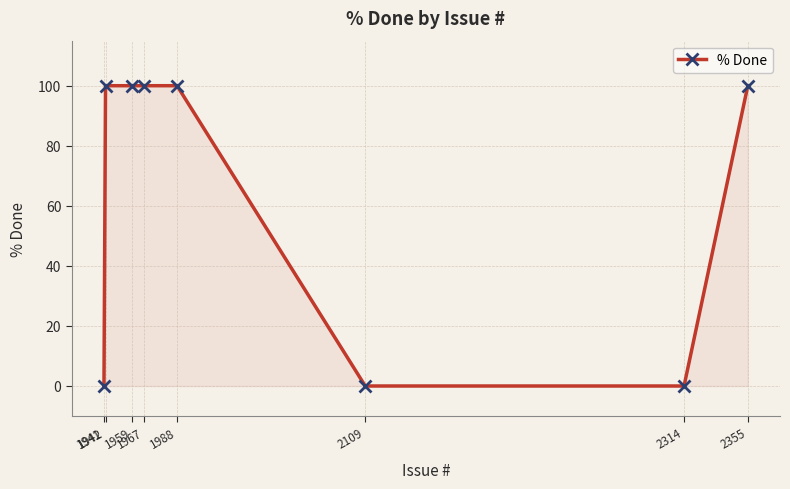

Reading left to right, extract all data points from this chart.

1941=0	1942=100	1959=100	1967=100	1988=100	2109=0	2314=0	2355=100